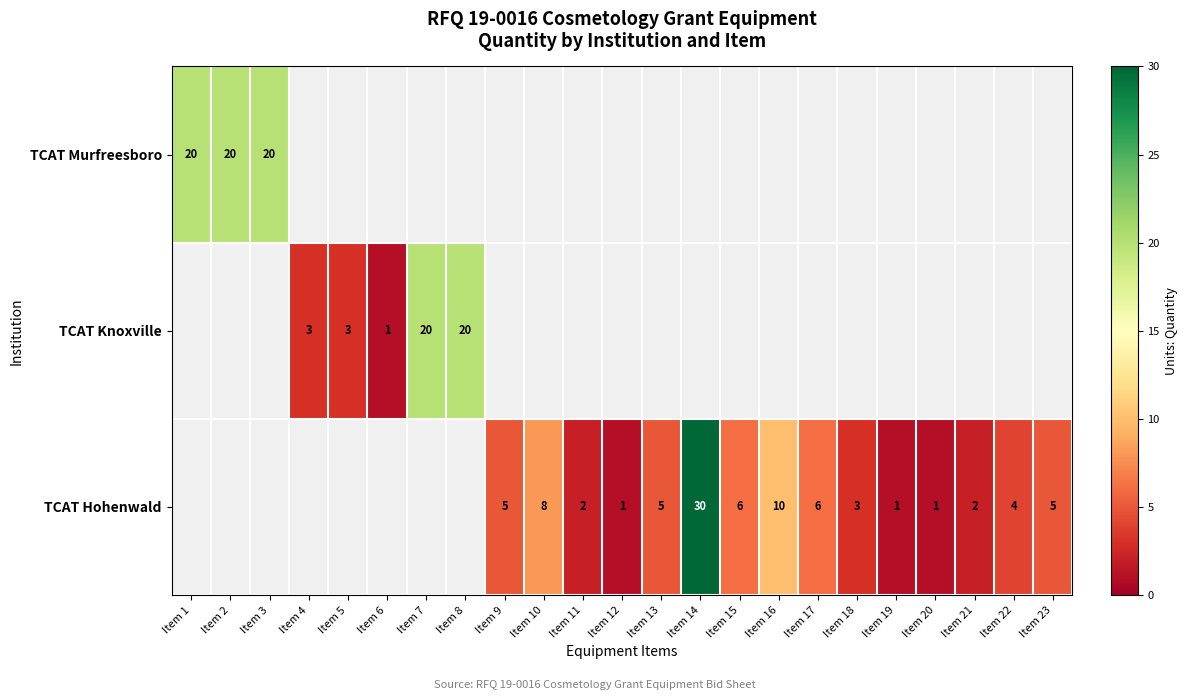

Is it true that TCAT Hohenwald equals 1 at Item 20?

True